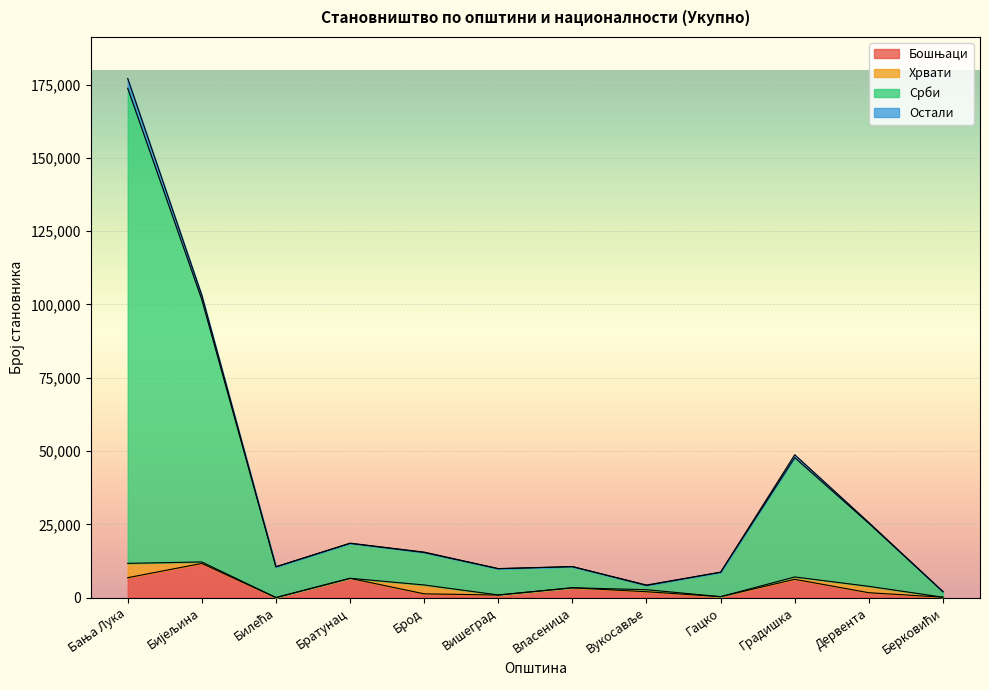

What is the label of the 10th point from the right?

Билећа